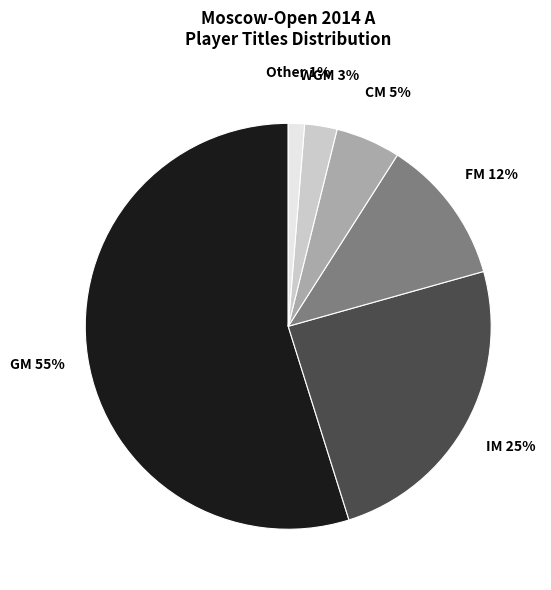

To the nearest percent, what percentage of the pie is Other?

1%